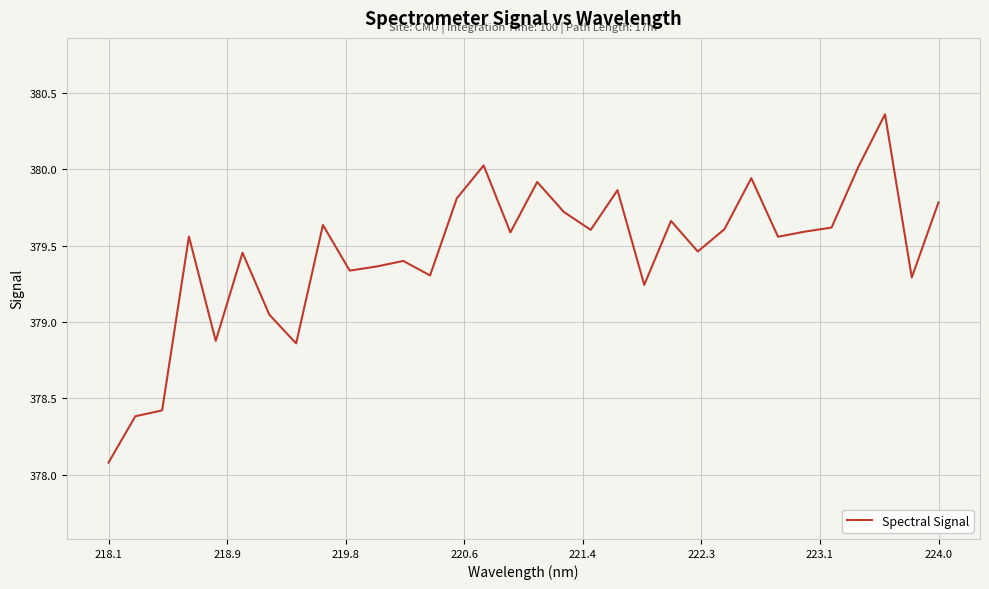

Does the chart have visible grid lines?

Yes